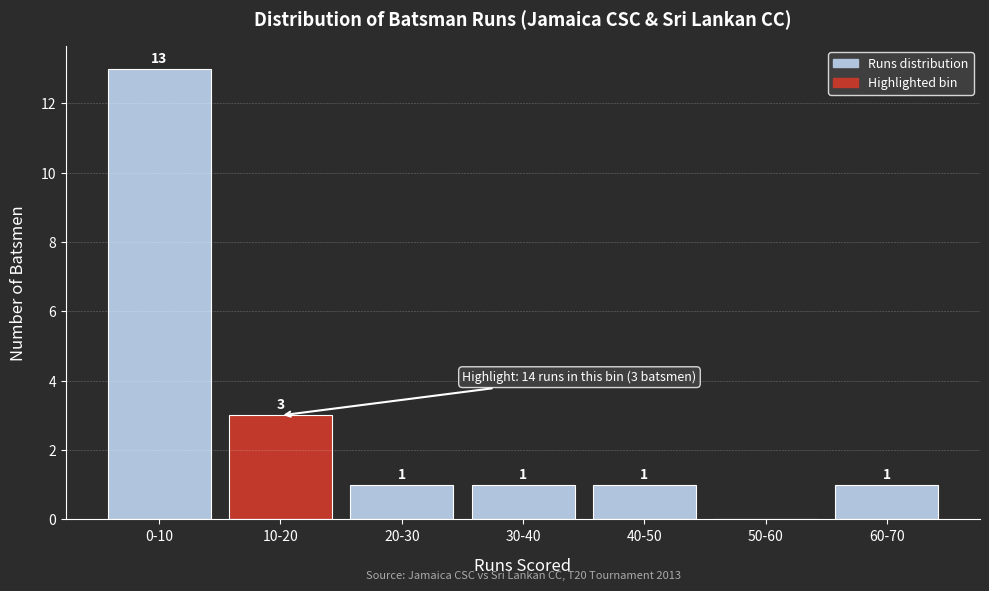

Reading left to right, list all the values displayed in this chart.

0-10=13	10-20=3	20-30=1	30-40=1	40-50=1	50-60=0	60-70=1